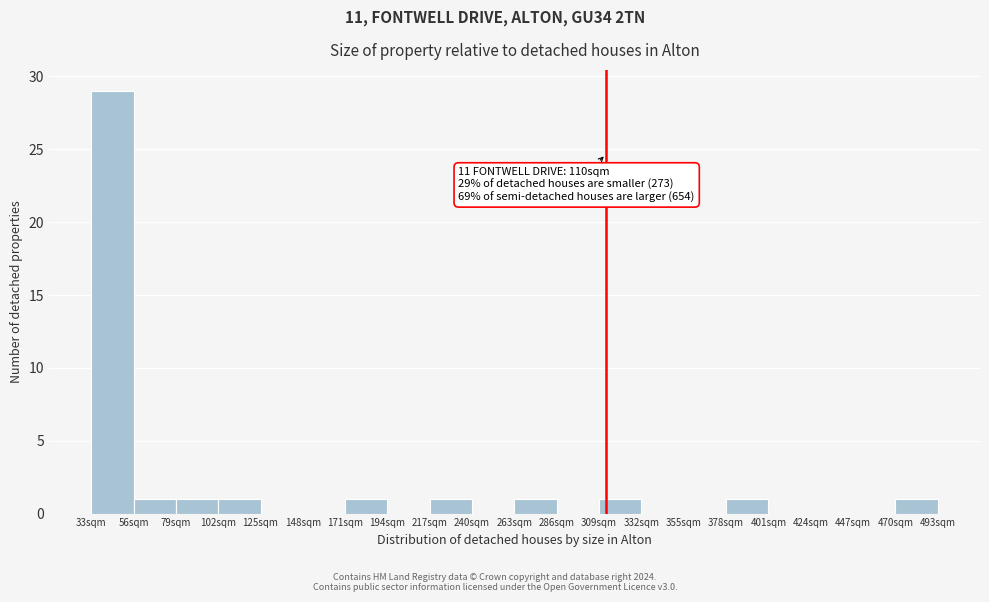

Which range on the x-axis has the tallest bar?

33 to 56